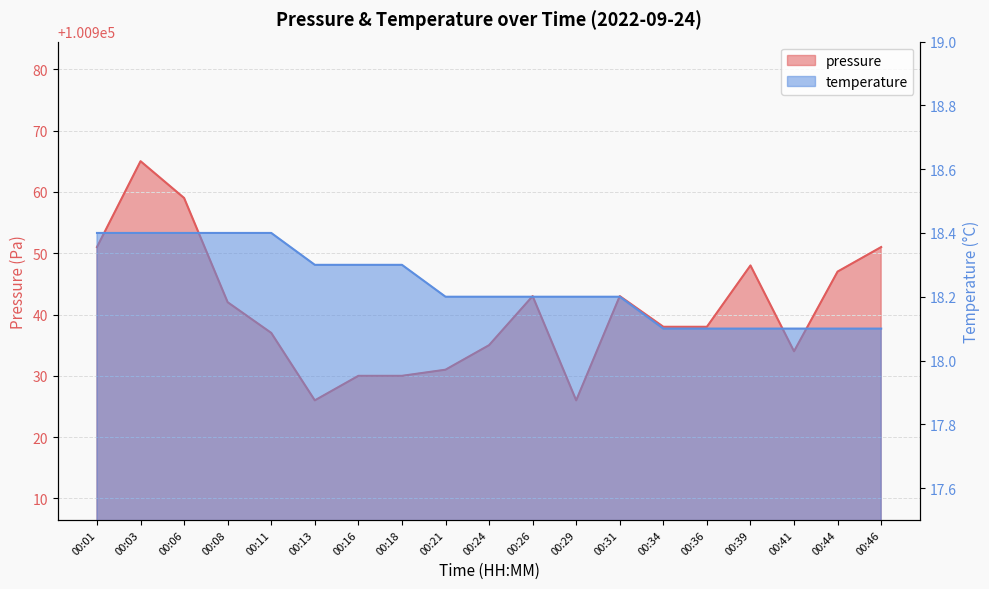

Read the temperature value at 00:01.

18.4